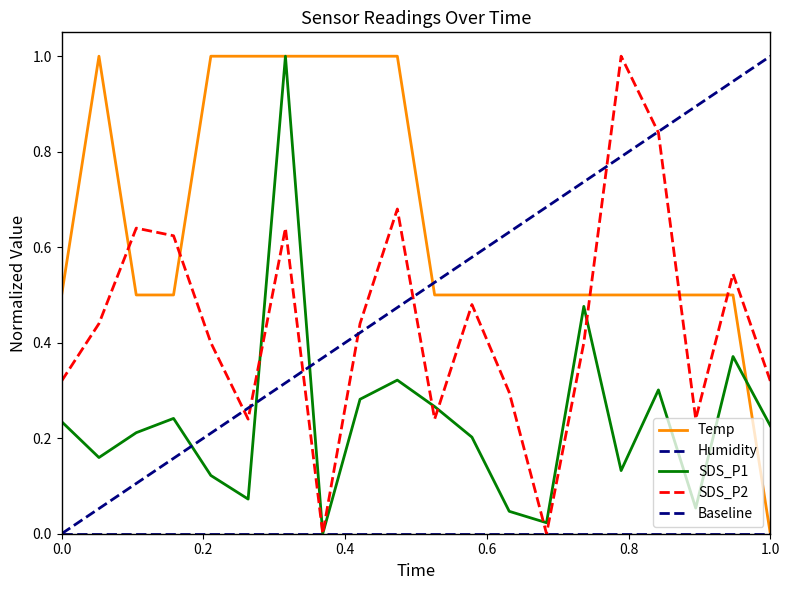

What is the value of the SDS_P2 point at the 18th from the left?

0.2